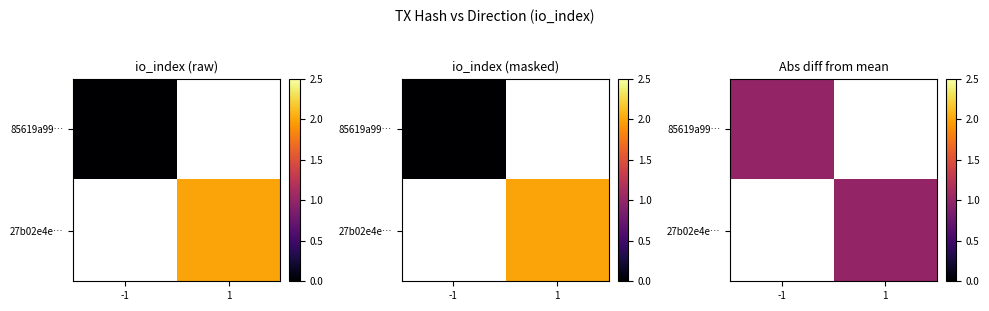

Reading right to left, transcribe all the data shown in this chart.

85619a994441f536c07ff223de2781e3cb8252b: io_index=0	direction=-1
27b02e4e094c82cf6f17b1f30faa97fb55c034d: io_index=2	direction=1